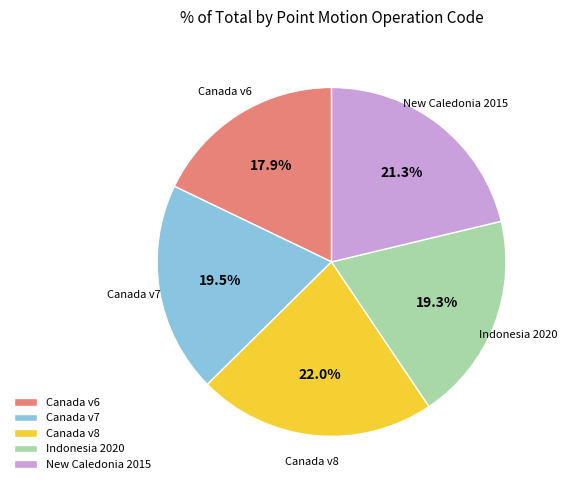

How many segments does this pie chart have?

5